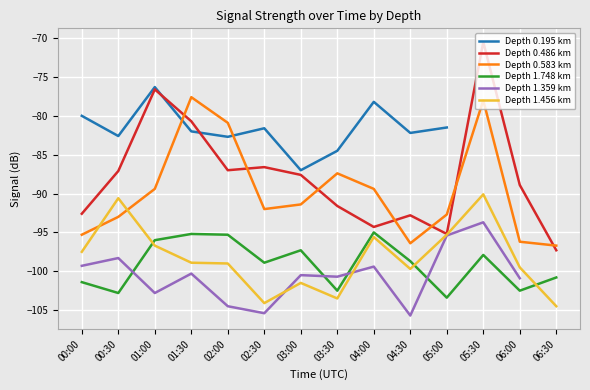

Is the value of Depth 0.486 km at 03:30 greater than the value of Depth 1.456 km at 01:30?

Yes